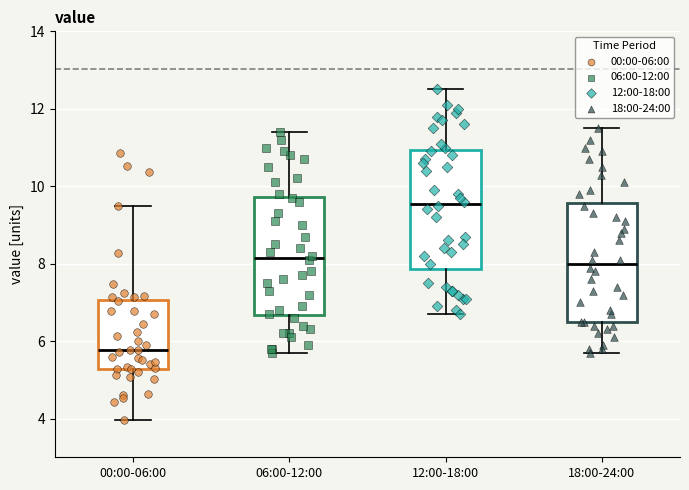

Reading left to right, read every box against the y-axis: the position of its median line, the range the box covers, and the ends of its whiskers. The values are not printed on the chart, so give them approximately, as read against the axis.

00:00-06:00: median 5.8, box 5.2 to 7.0, whiskers 4.0 to 9.6
06:00-12:00: median 8.2, box 6.6 to 9.8, whiskers 5.8 to 11.4
12:00-18:00: median 9.6, box 7.8 to 11.0, whiskers 6.8 to 12.6
18:00-24:00: median 8.0, box 6.6 to 9.6, whiskers 5.8 to 11.6